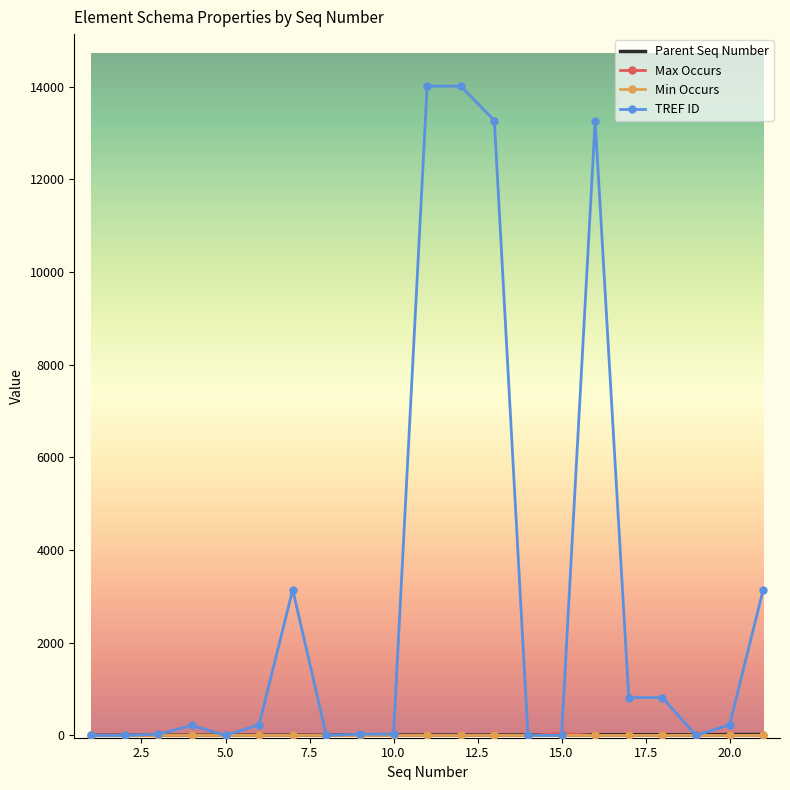

Which series has the largest total across all categories?

TREF ID